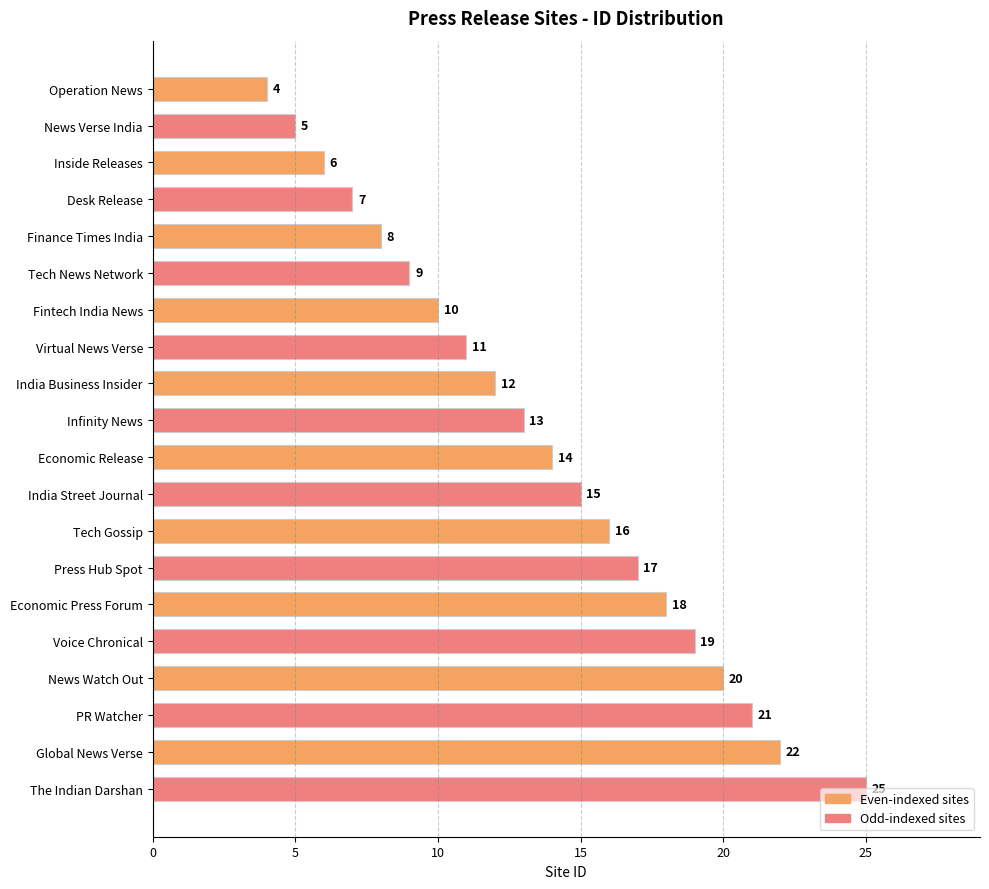

Is it true that the value at Fintech India News is 10?

True